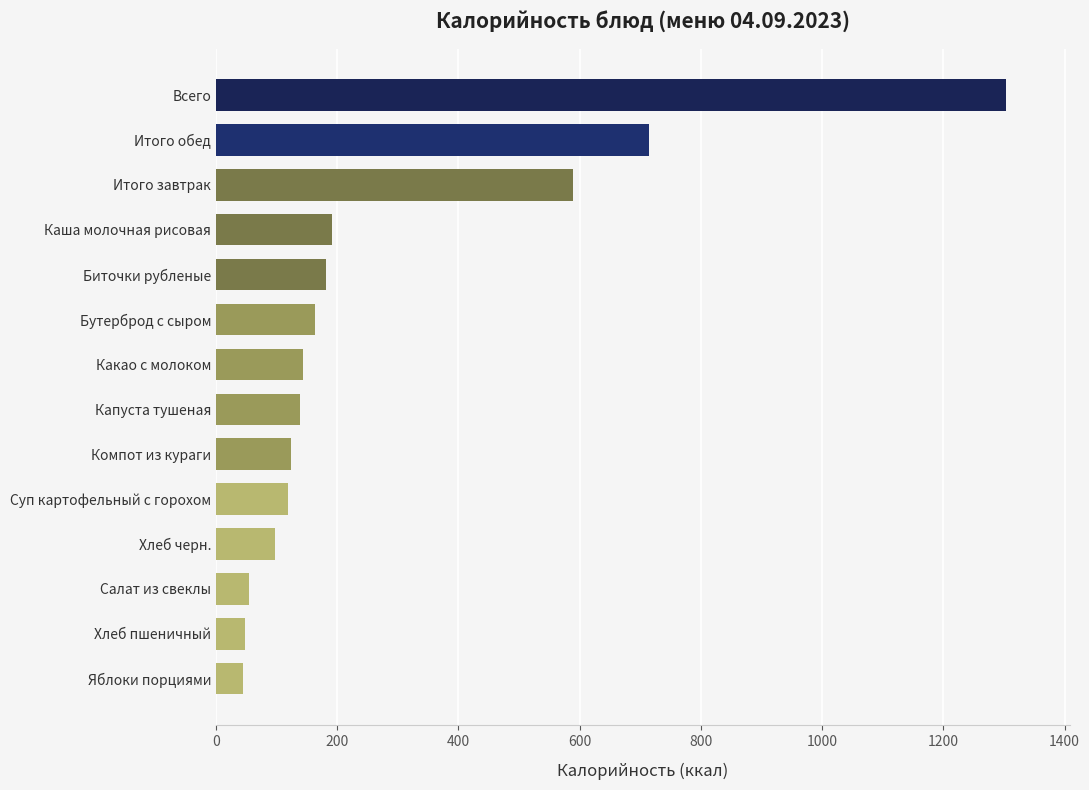

Are the bars grouped side by side (vs. stacked)?

No